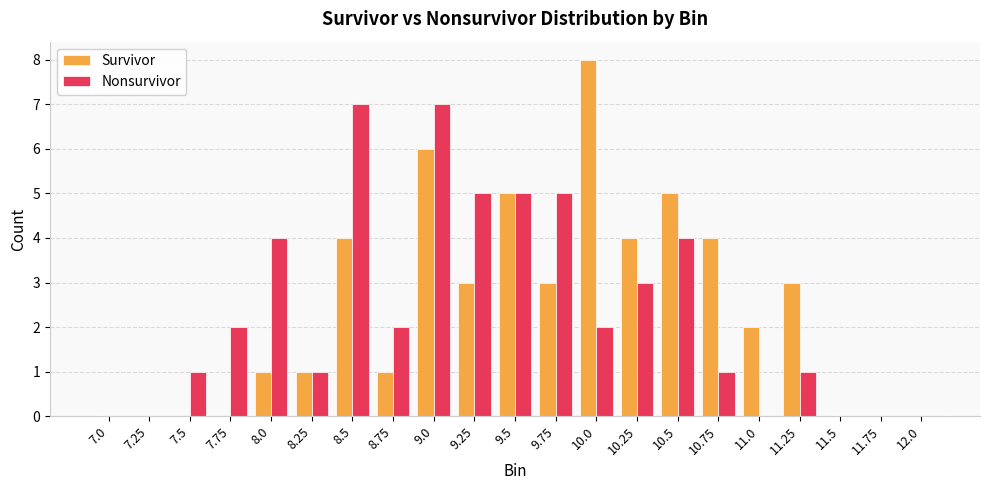

What is the sum of all Survivor values?

50